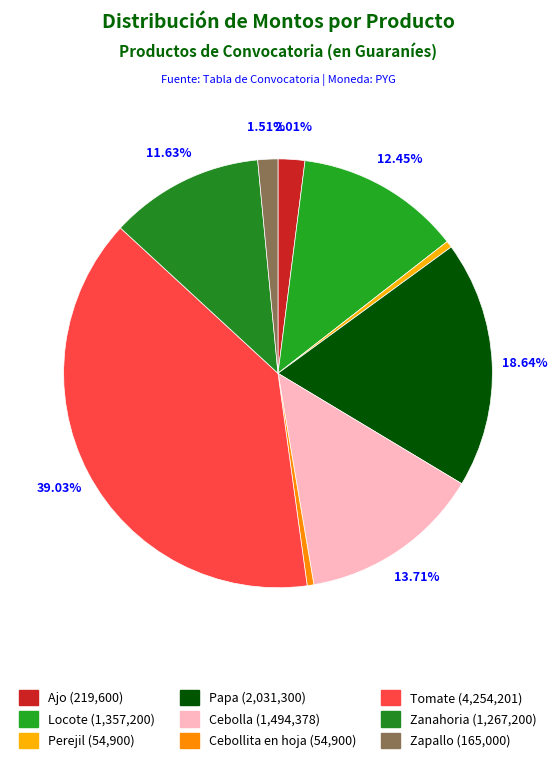

True or false: Locote accounts for 22% of the total.

False